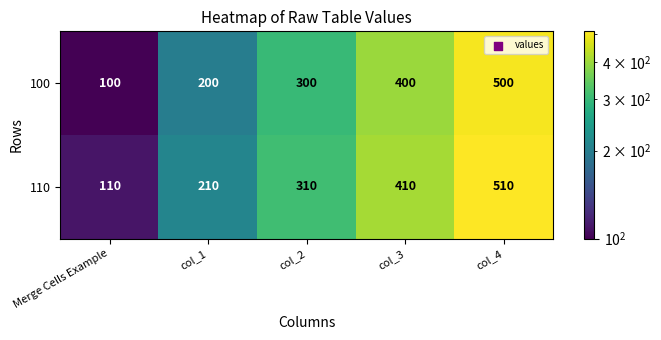

Reading left to right, transcribe all the data shown in this chart.

100: 100	200	300	400	500
110: 110	210	310	410	510